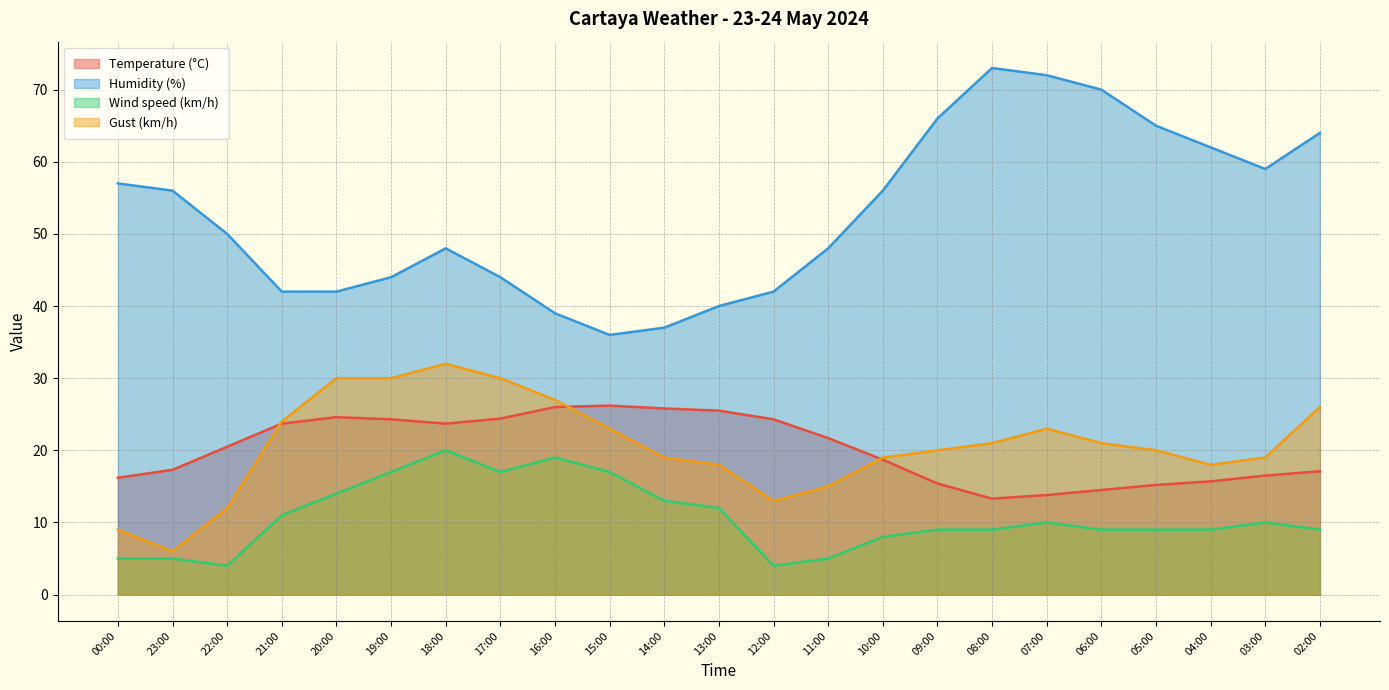

What is the difference between the Humidity (%) values at 17:00 and 13:00?

4.0